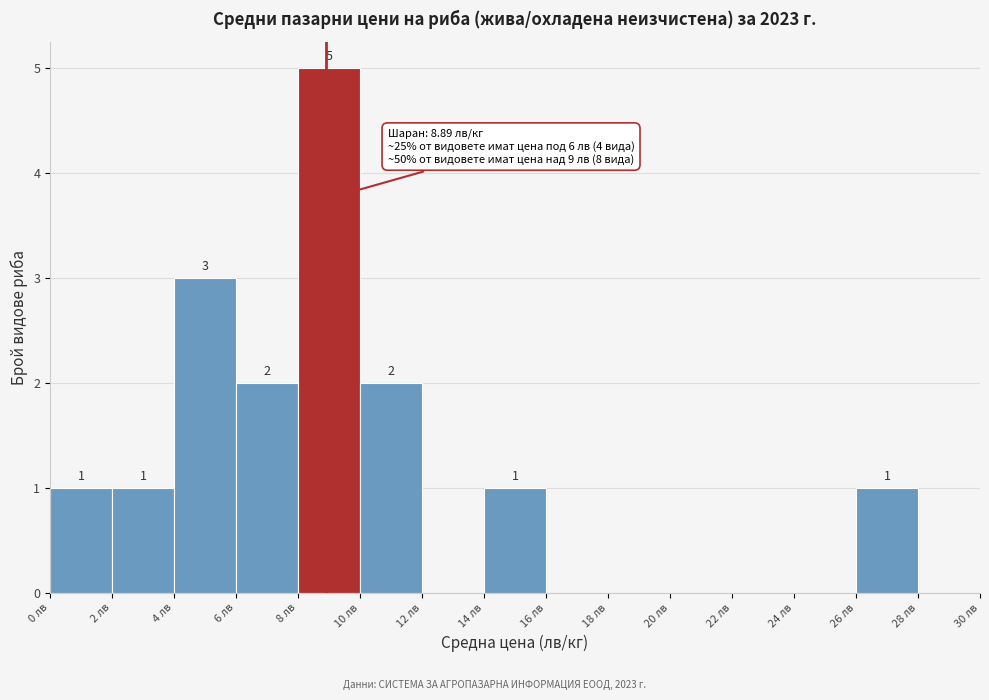

Over which range of the x-axis is the bar tallest?

8 to 10